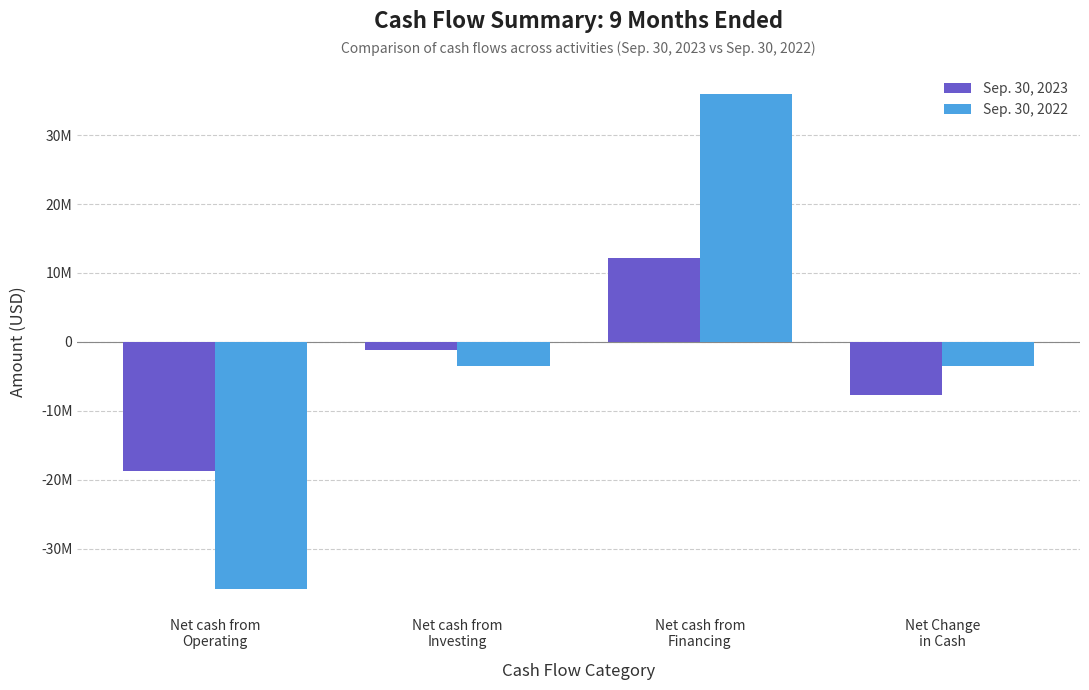

What are all the series names shown in the legend?

Sep. 30, 2023, Sep. 30, 2022